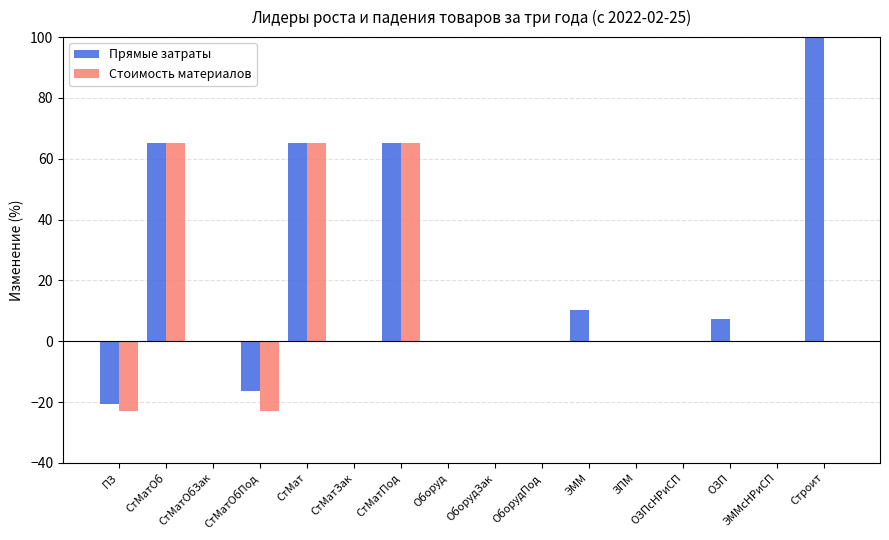

Is the value of Прямые затраты at ЭММ greater than the value of Стоимость материалов at ЭММ?

Yes